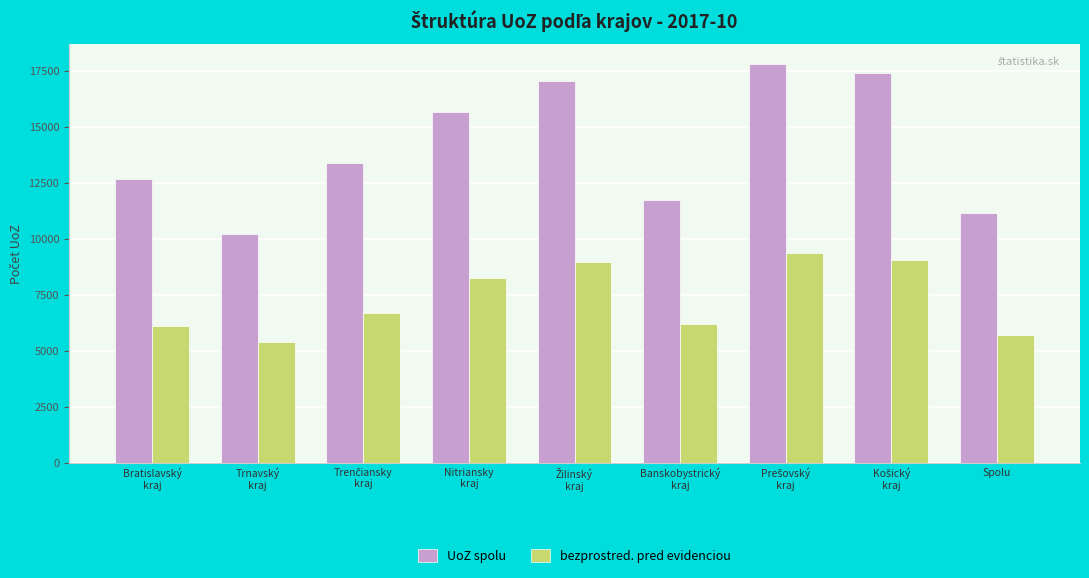

What is the maximum value shown in the chart?

17807